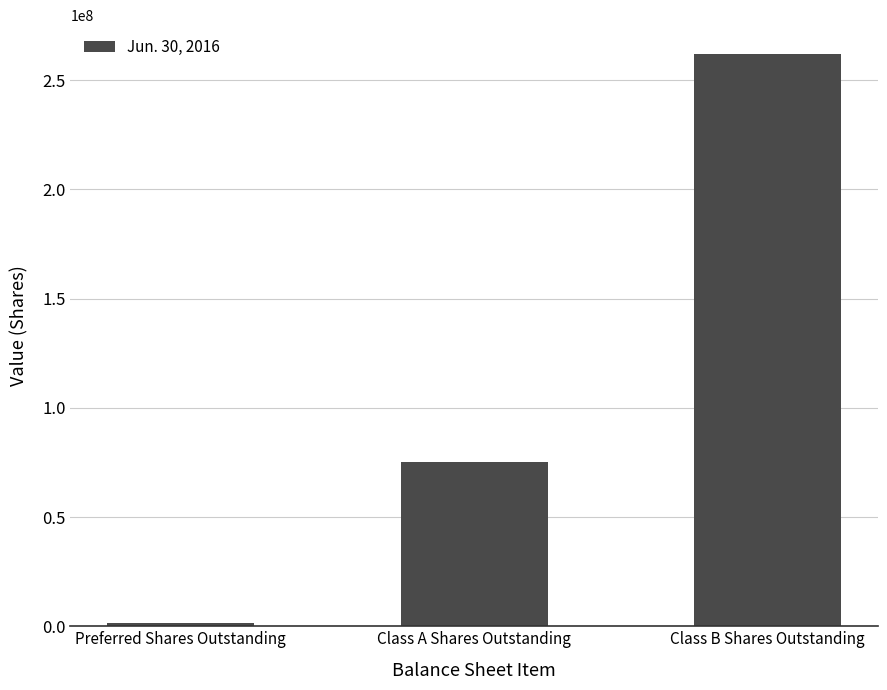

What is the change in value from Class A Shares Outstanding to Class B Shares Outstanding?

+186900000